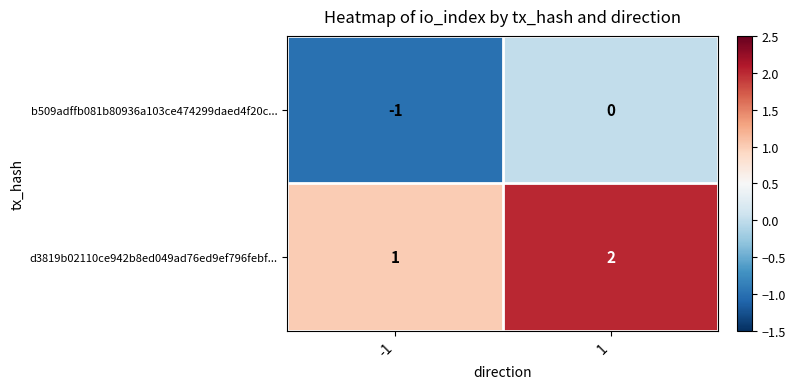

How many data points in d3819b02110ce942b8ed049ad76ed9ef796febf... are less than 2?

1